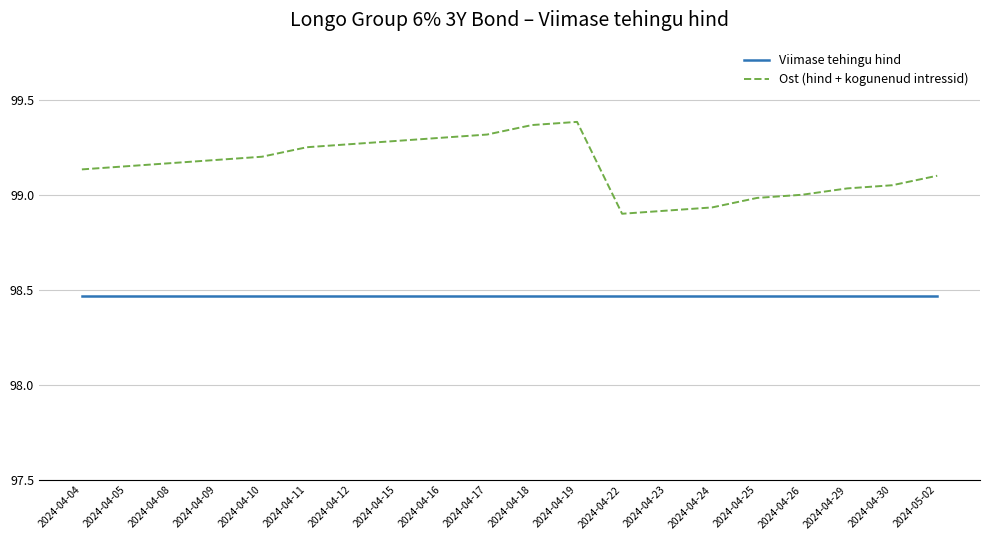

Rank the series by their average value, from lowest to highest.

Viimase tehingu hind, Ost (hind + kogunenud intressid)